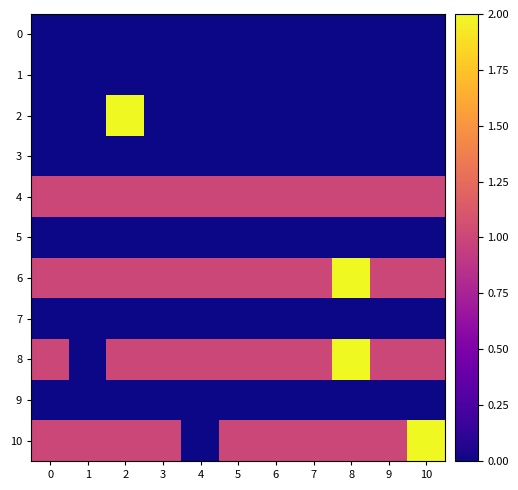

What is the total value across all series at 2?

6